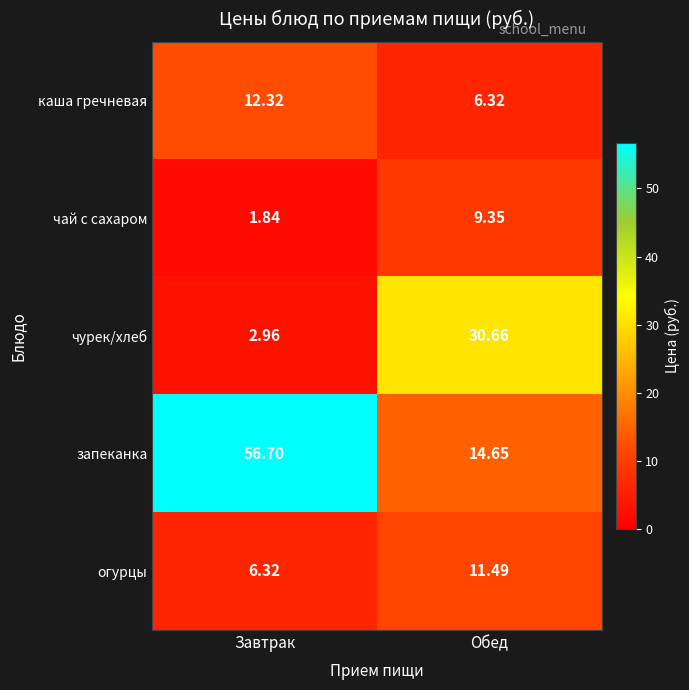

Which category has the highest value across all series?

Завтрак